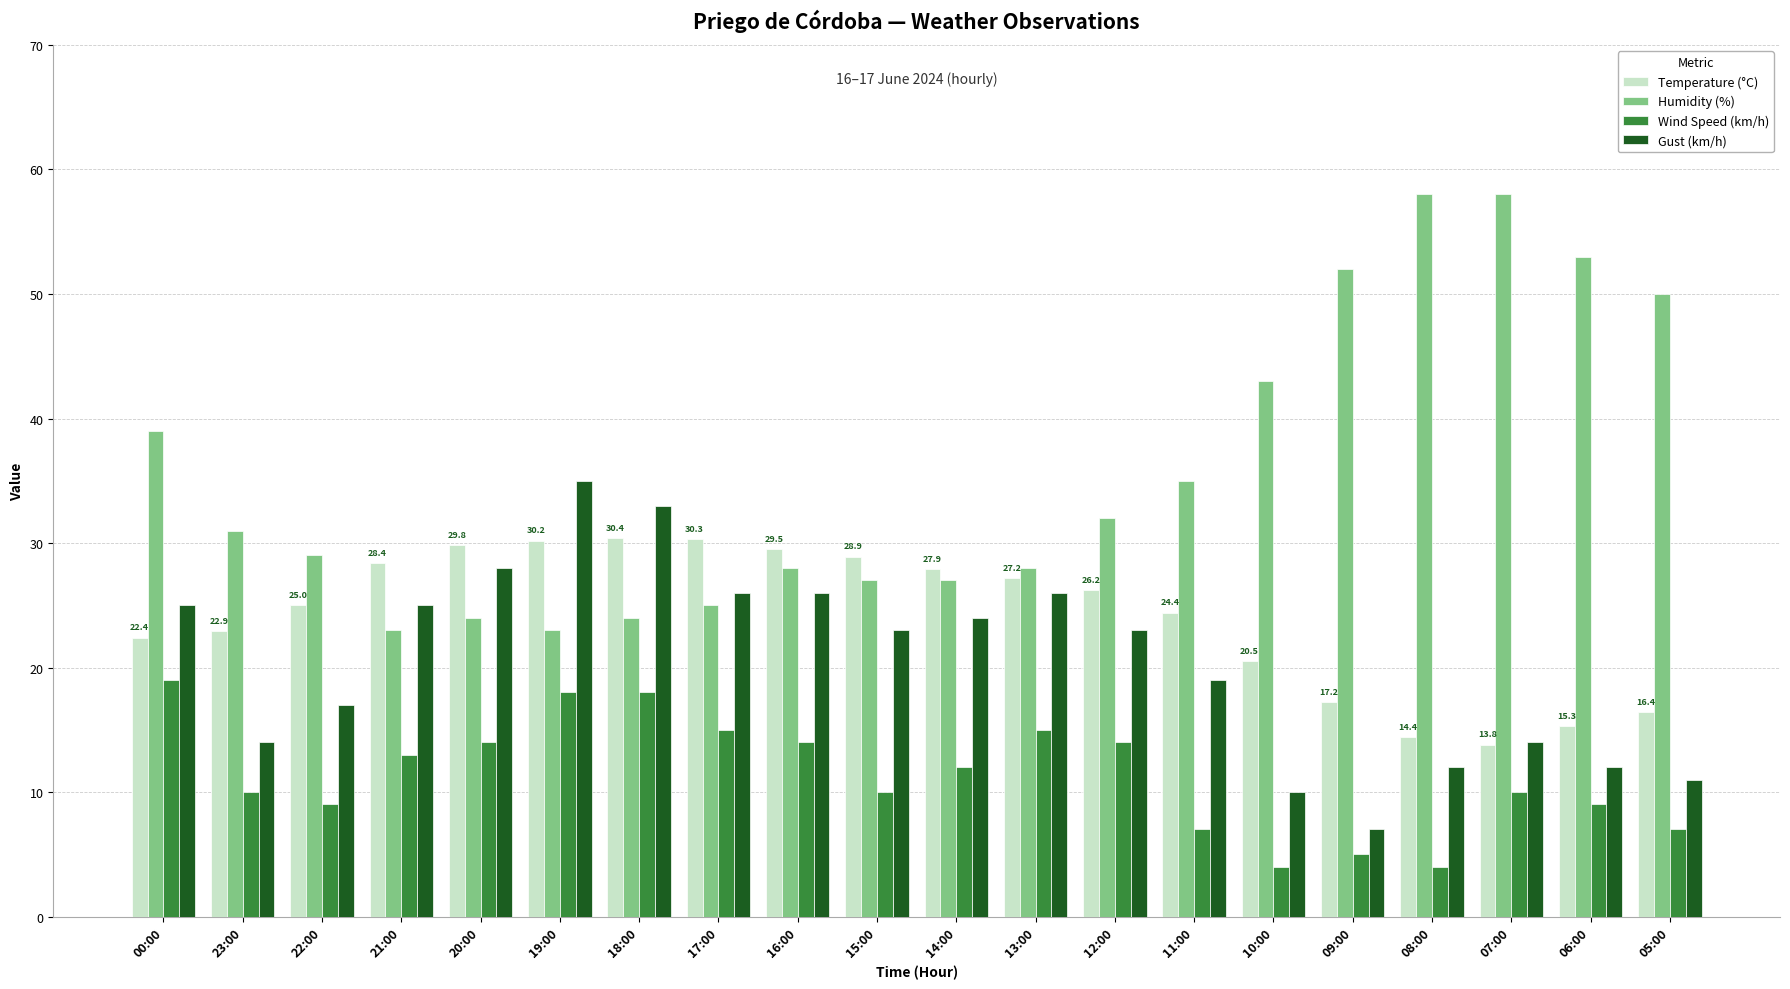

Count the number of categories in the chart.

20